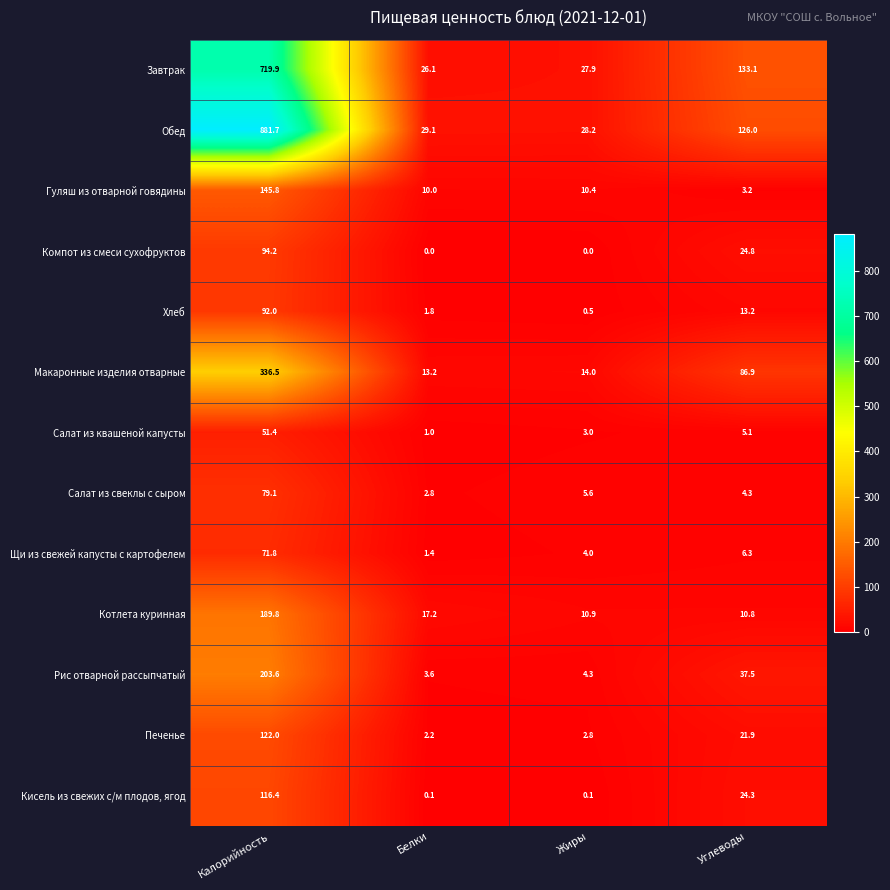

At how many categories does at least one series exceed 619?

1